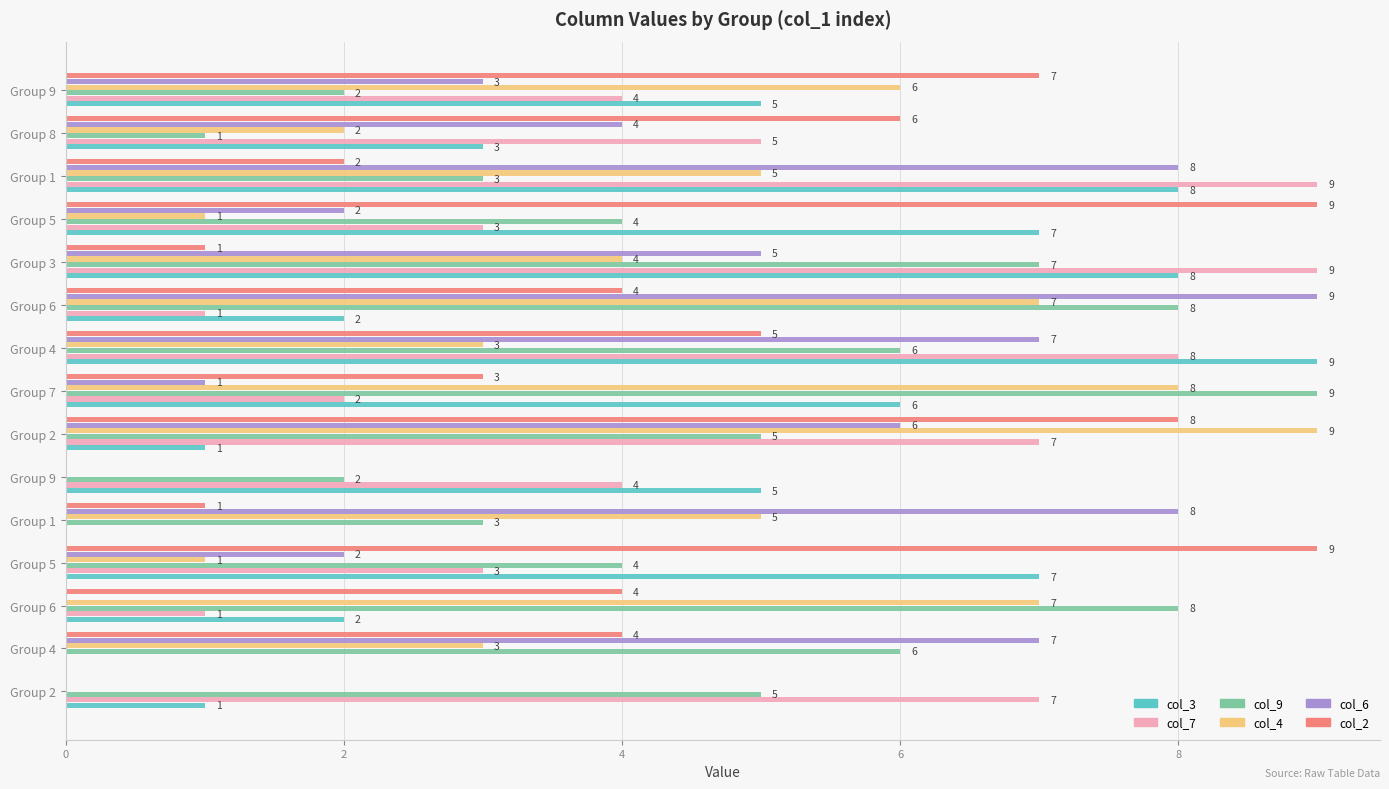

What are all the series names shown in the legend?

col_3, col_7, col_9, col_4, col_6, col_2